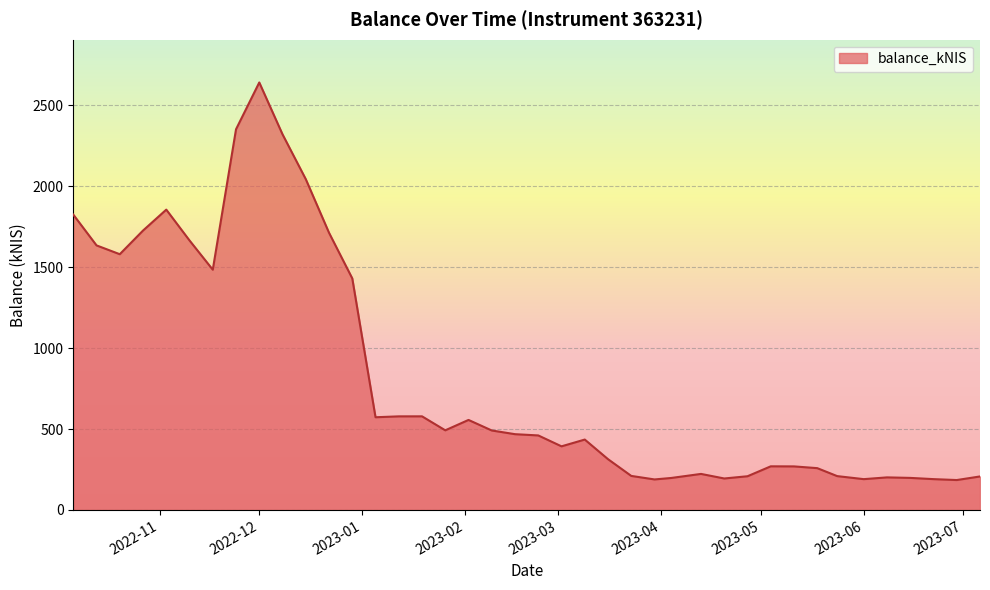

What is the difference between the maximum and minimum values?

2455.6